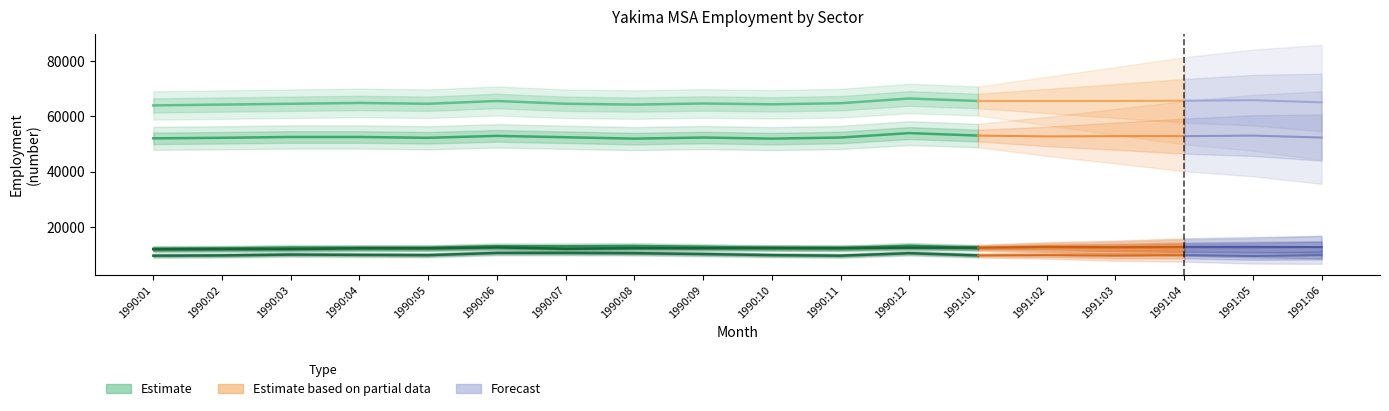

True or false: Manufacturing has more than 2 points higher than both neighbors.

False